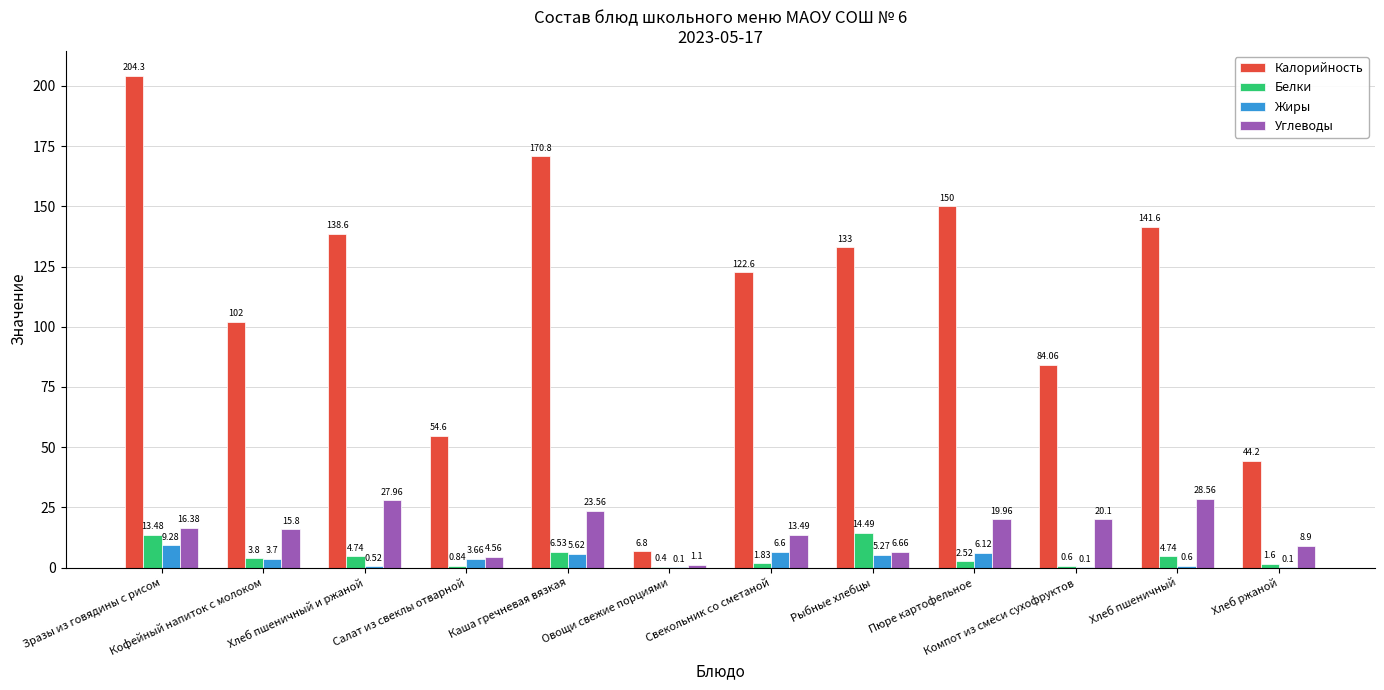

What value does the Калорийность series have at Каша гречневая вязкая?

170.8